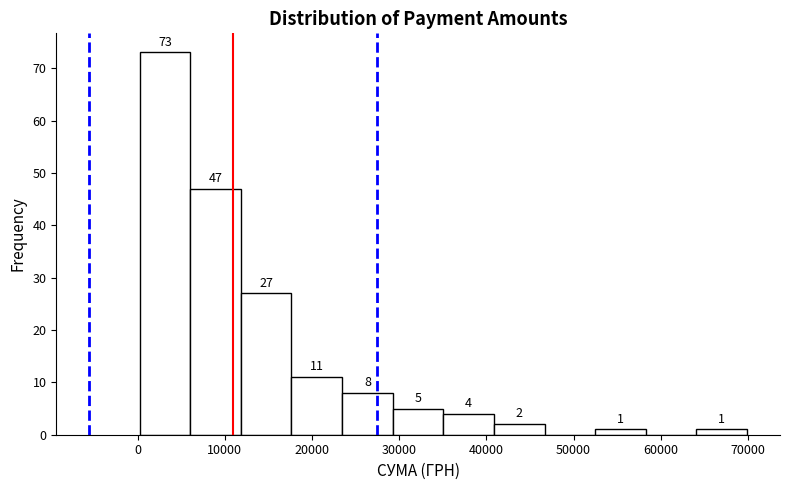

Which range on the x-axis has the tallest bar?

0 to 6000